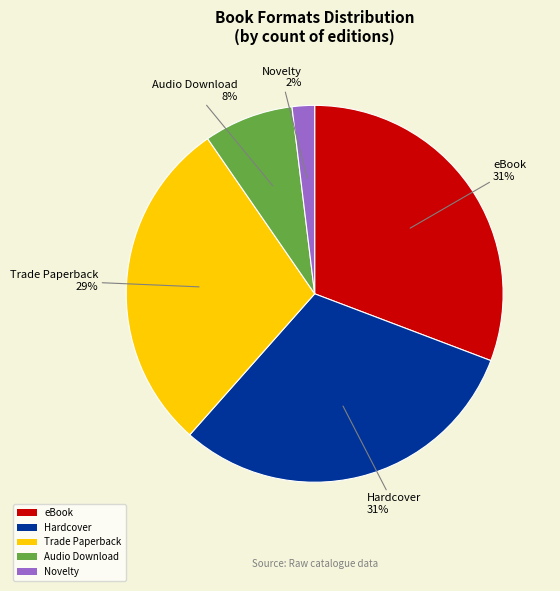

To the nearest percent, what is the difference between the Novelty and Hardcover slice percentages?

29%